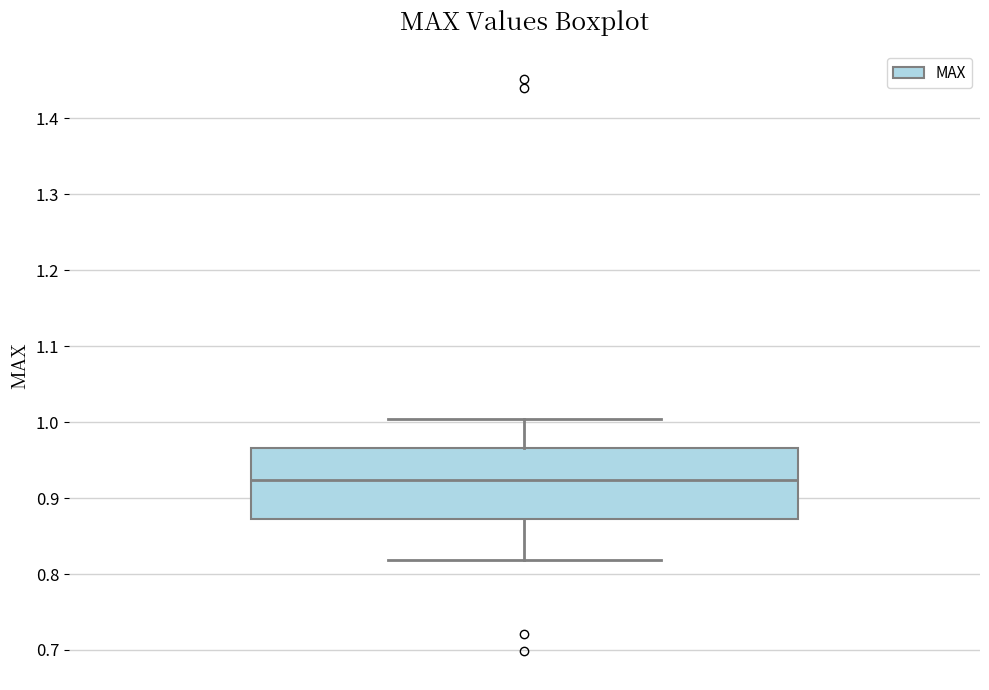

Transcribe this box plot: give where the median line is, the range the box spans, and where the two whiskers end, as read against the y-axis. The values are not printed on the chart, so give them approximately, as read against the axis.

median 0.92, box 0.87 to 0.97, whiskers 0.82 to 1.00